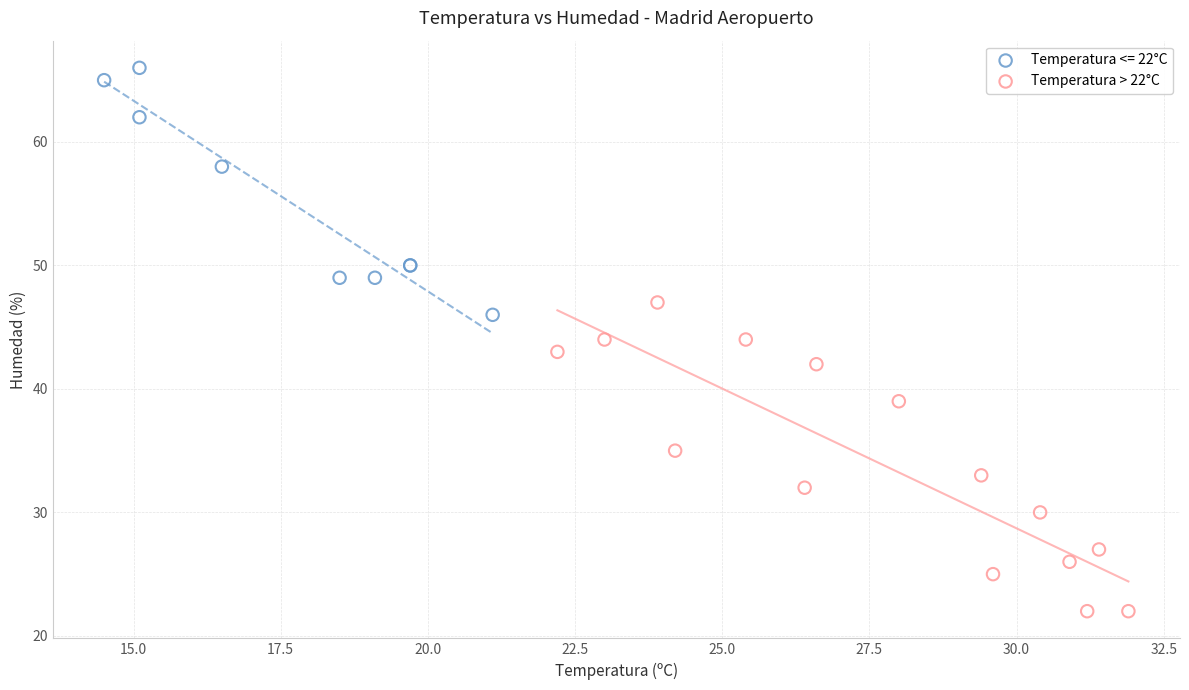

Which series has the widest spread of Y values?

Temperatura > 22°C